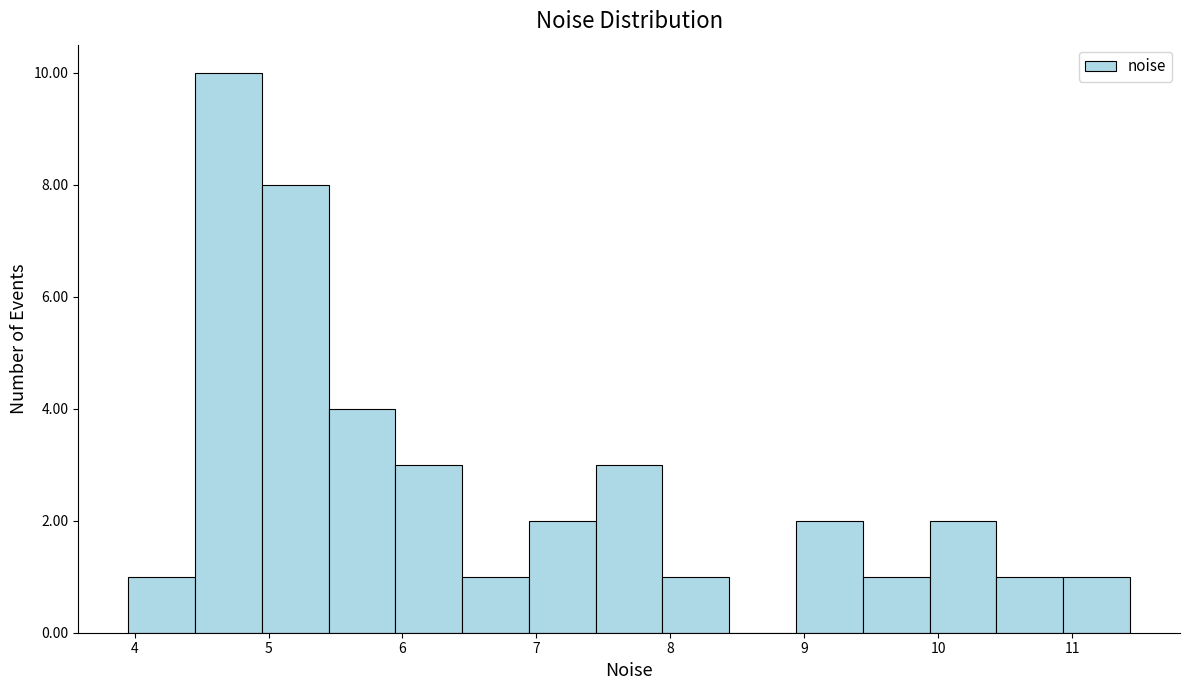

How tall is the bar that spans 9.9 to 10.4 on the x-axis? Neither the bar edges nor the heights are printed on the chart, so give them approximately, as read against the axes.

2